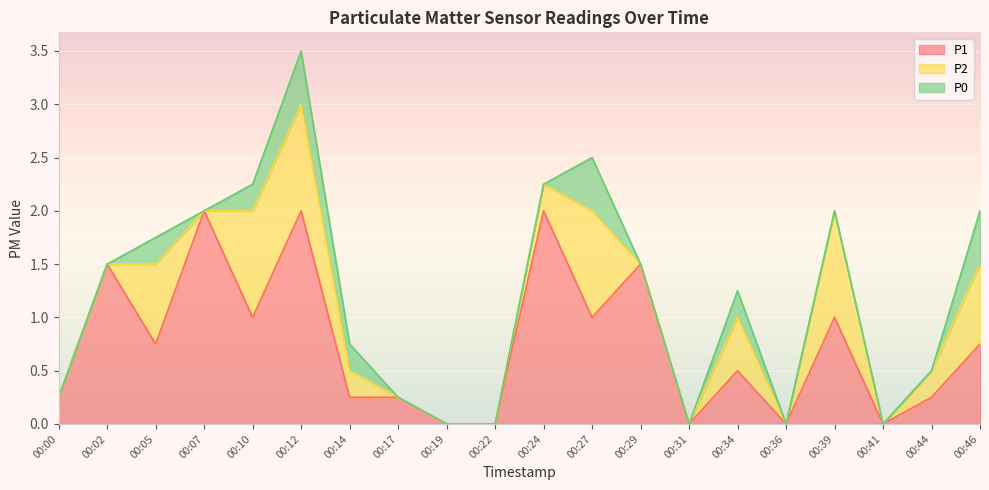

True or false: P2 has more than 2 points higher than both neighbors.

True